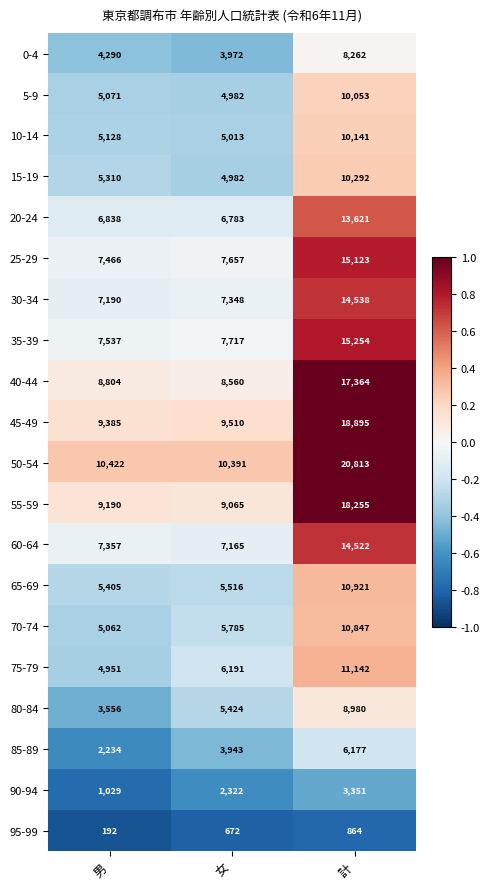

Rank the series by their maximum value, from highest to lowest.

50-54, 45-49, 55-59, 40-44, 35-39, 25-29, 30-34, 60-64, 20-24, 75-79, 65-69, 70-74, 15-19, 10-14, 5-9, 80-84, 0-4, 85-89, 90-94, 95-99